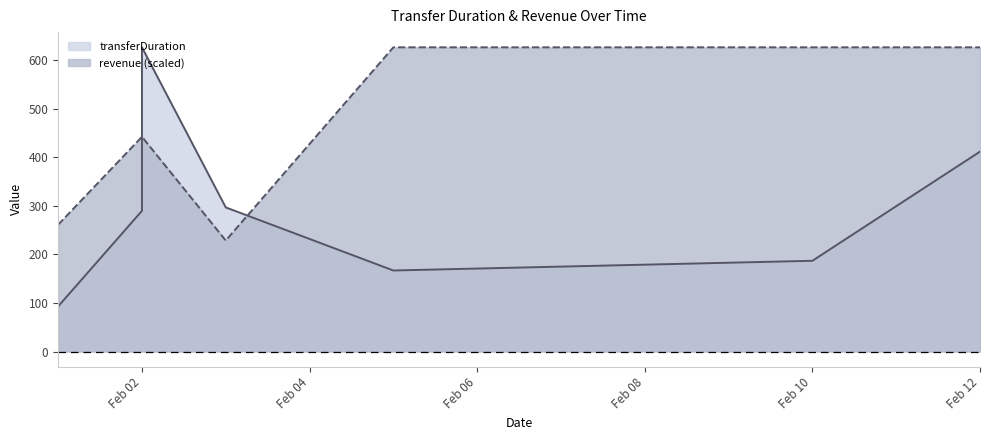

True or false: transferDuration and revenue cross at least once.

True